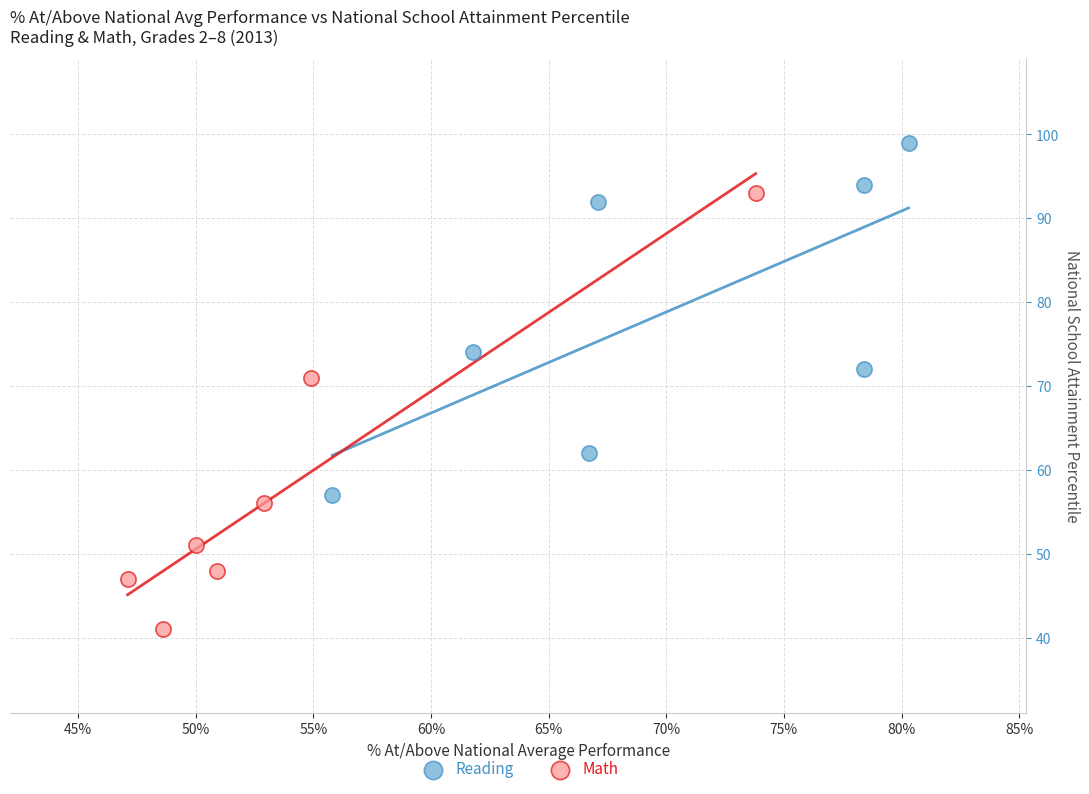

Which series contains the lowest Y value?

Math